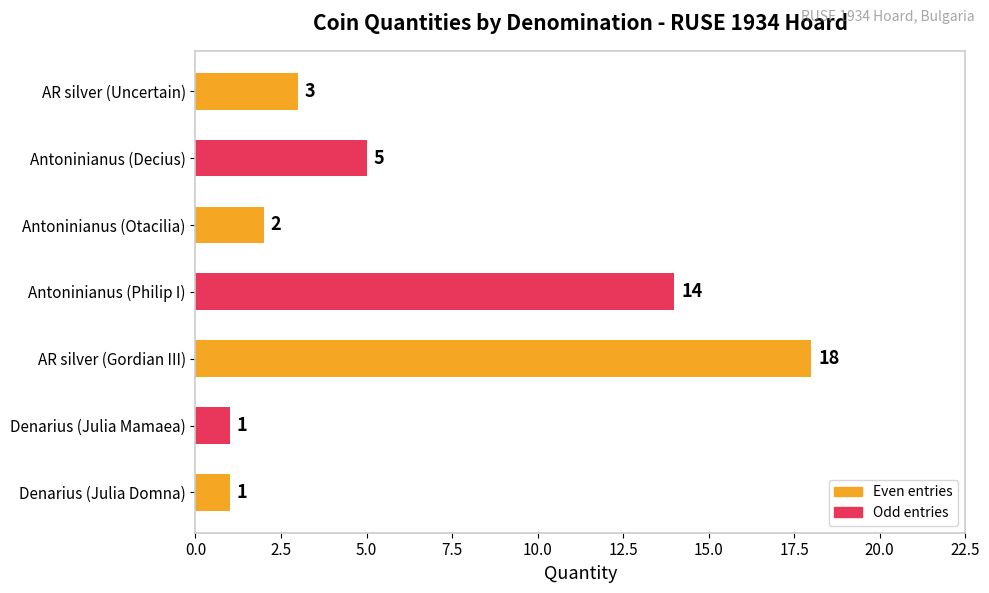

True or false: the data shows 3 at AR silver (Uncertain).

True